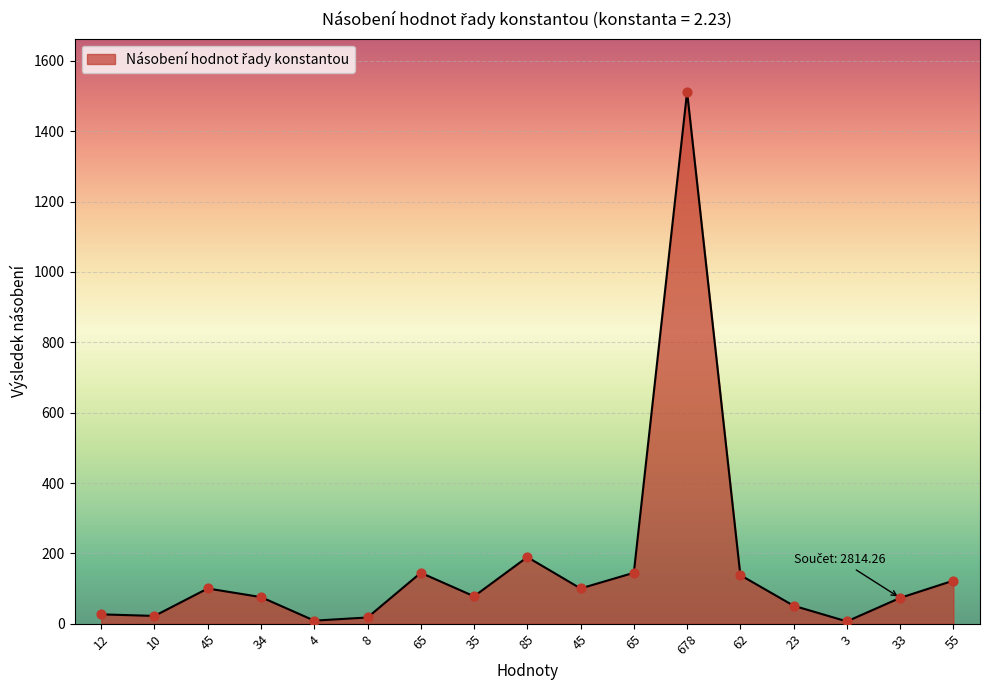

What is the change in value from 65 to 33?

-71.4